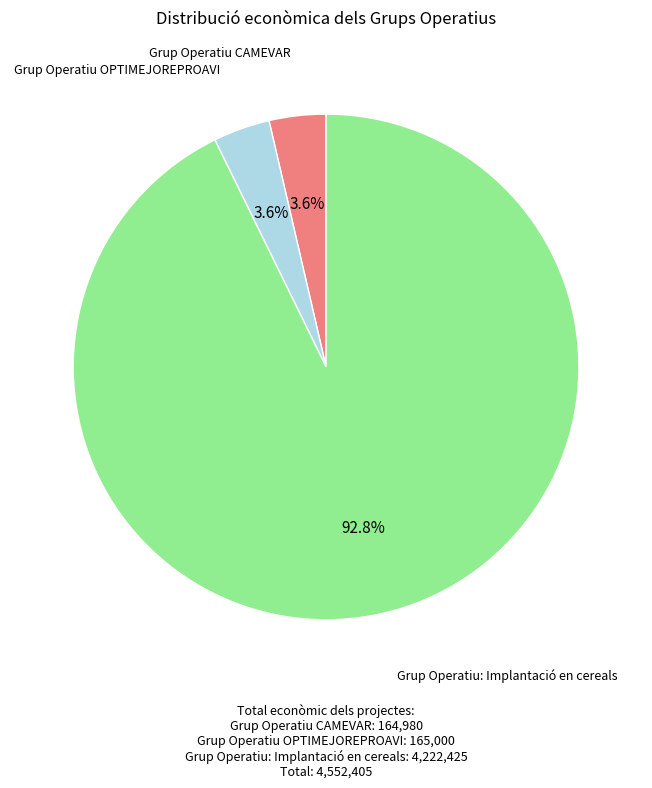

Count the number of slices in the pie.

3